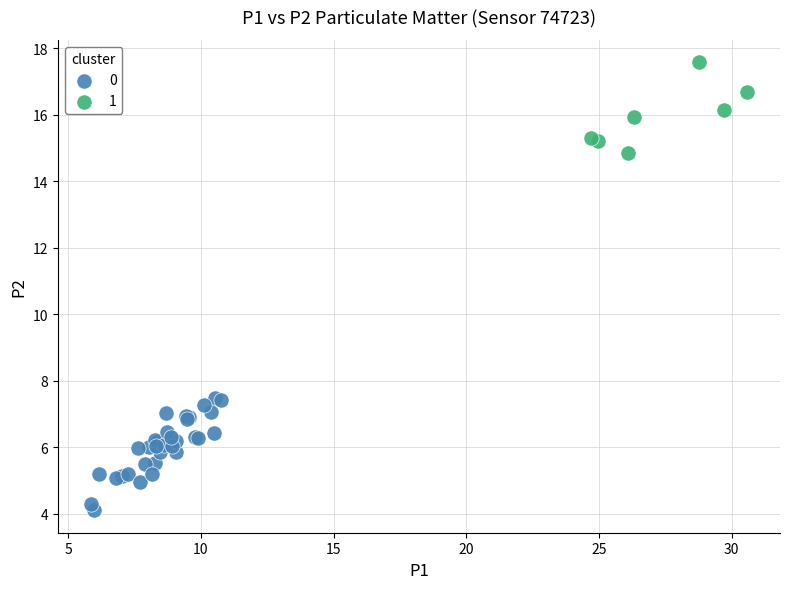

Which series contains the lowest Y value?

0